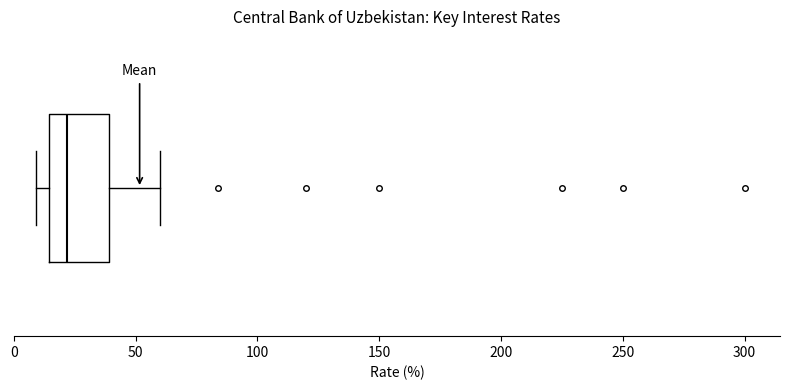

Transcribe this box plot: give where the median line is, the range the box spans, and where the two whiskers end, as read against the x-axis. The values are not printed on the chart, so give them approximately, as read against the axis.

median 20, box 15 to 40, whiskers 10 to 60